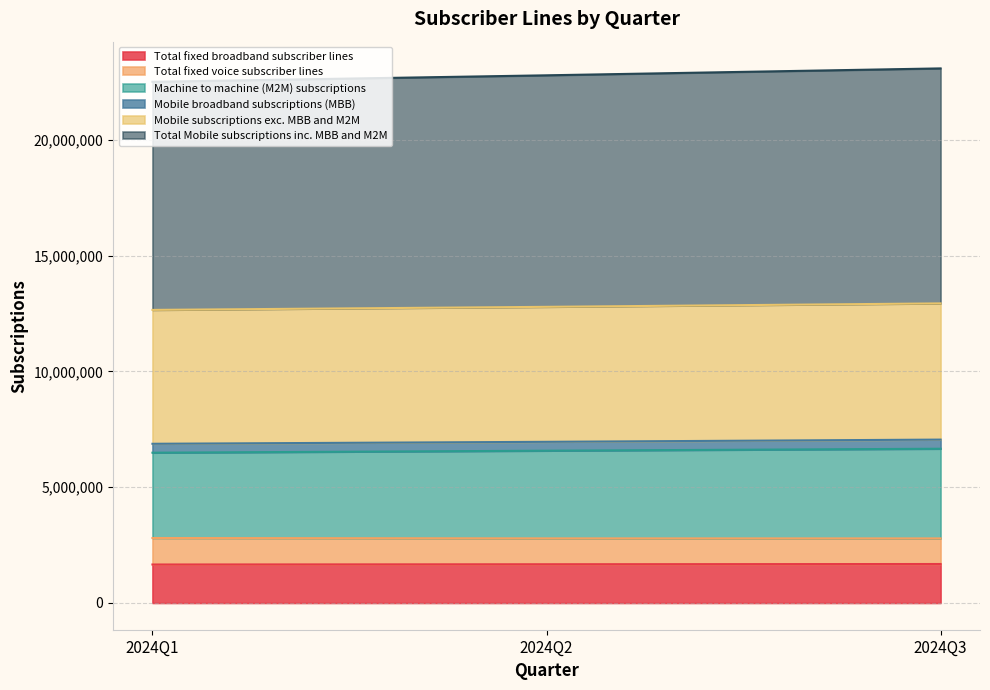

At which category is the sum across all series the highest?

2024Q3